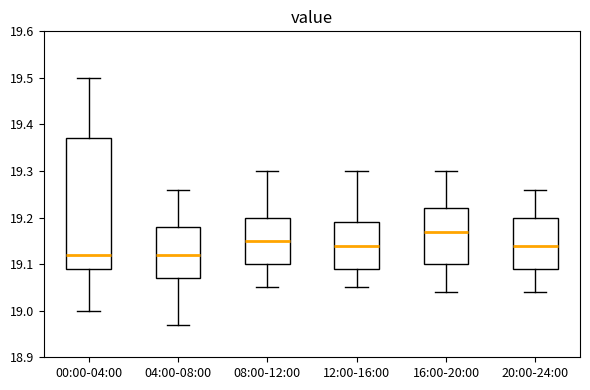

Comparing the boxes themselves (not the whiskers), which one is the tallest?

00:00-04:00